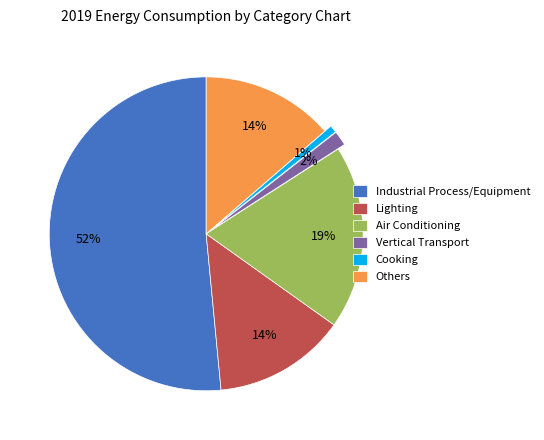

Does any single category account for the majority?

Yes